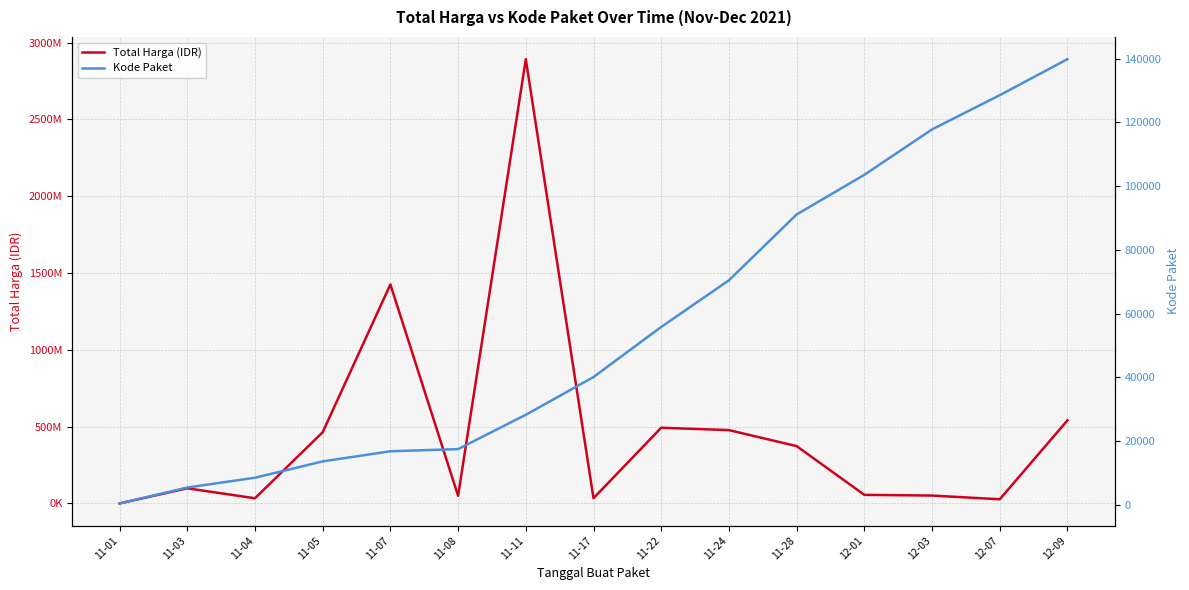

Which has a higher value, 12-07 or 11-08?

11-08